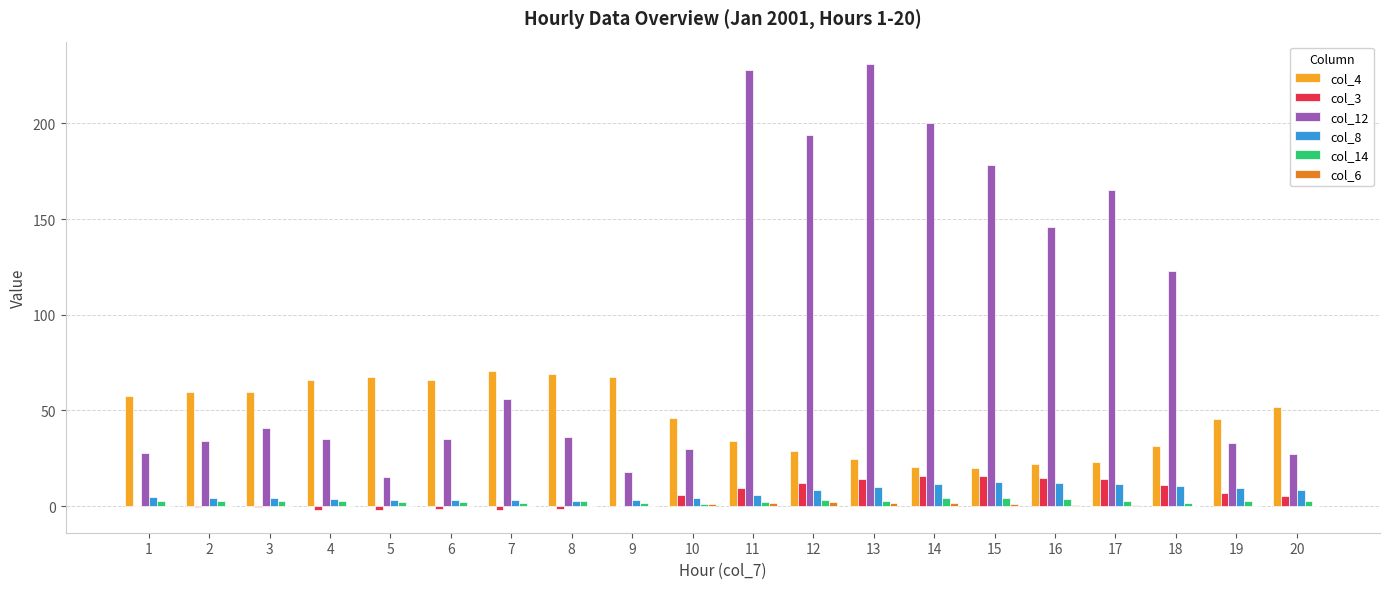

Which series has the largest total across all categories?

col_12